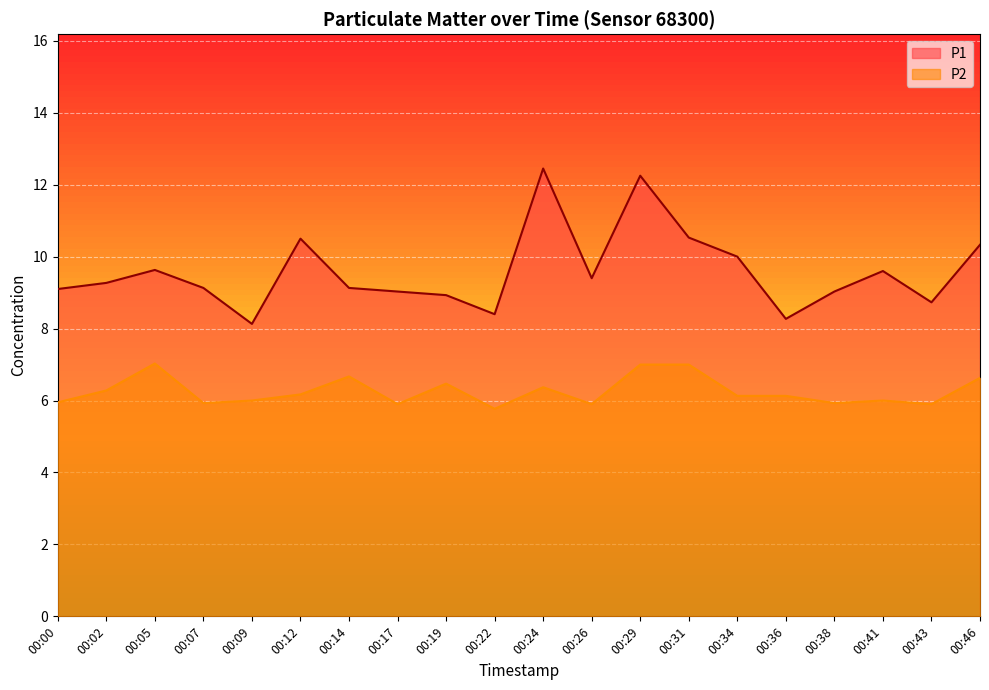

What is the spread (max minus min) of values at 00:00?

3.1